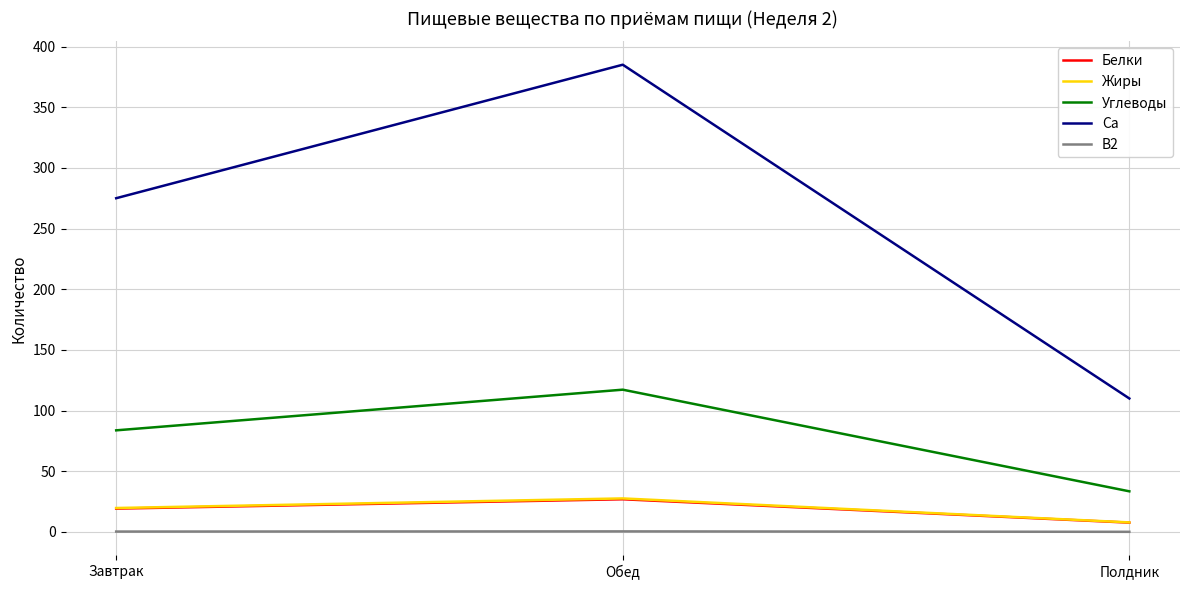

Which series has the largest range (max minus min)?

Ca